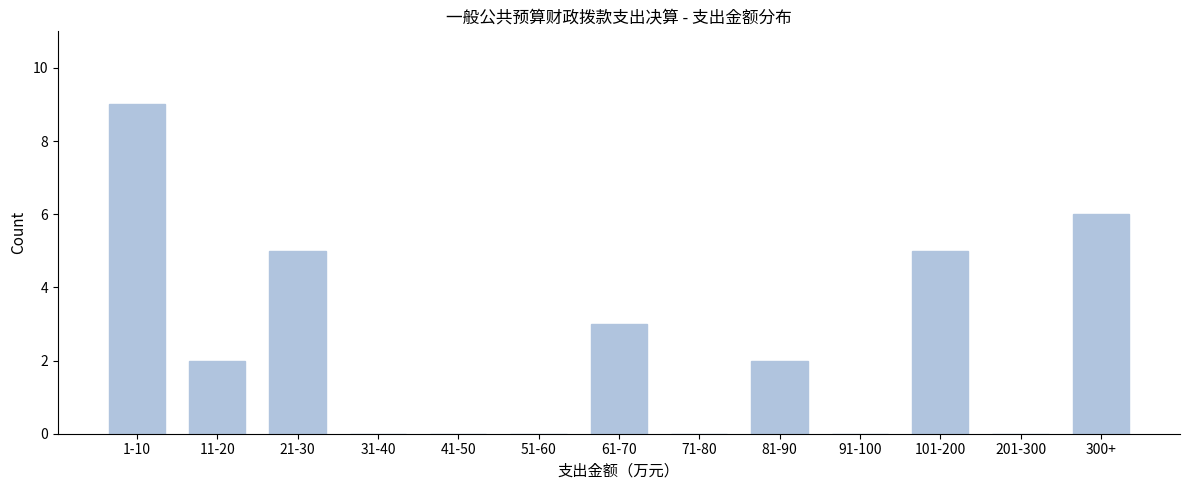

Reading left to right, extract all data points from this chart.

1-10=9	11-20=2	21-30=5	31-40=0	41-50=0	51-60=0	61-70=3	71-80=0	81-90=2	91-100=0	101-200=5	201-300=0	300+=6